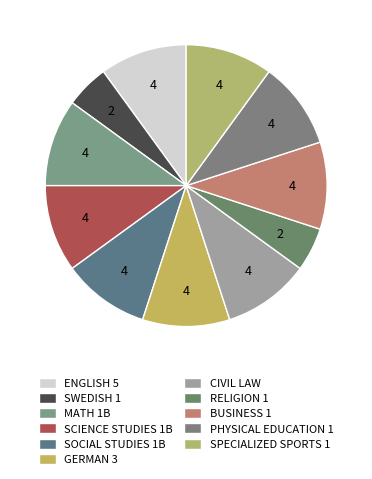

How many segments does this pie chart have?

11